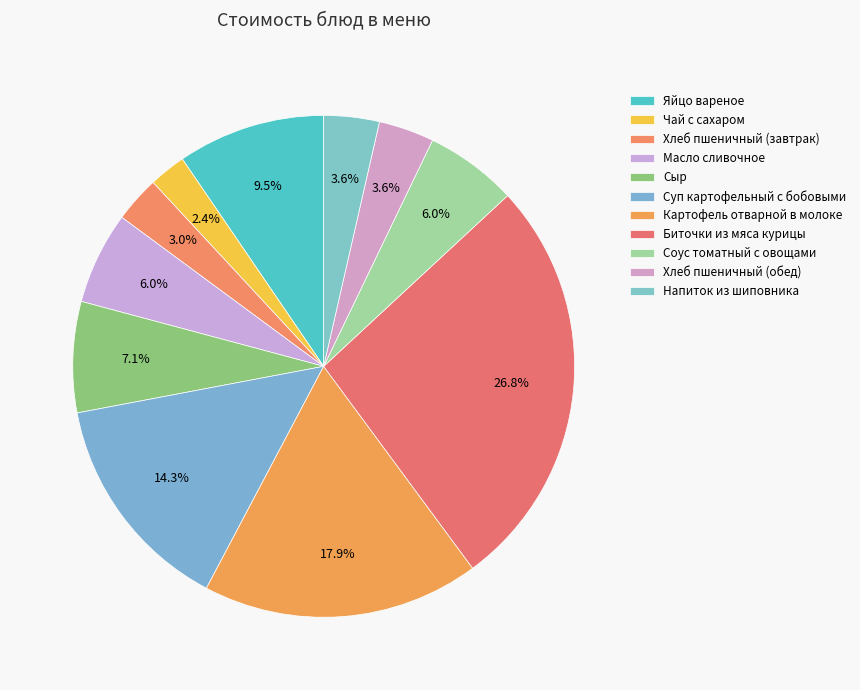

True or false: Соус томатный с овощами accounts for 1% of the total.

False